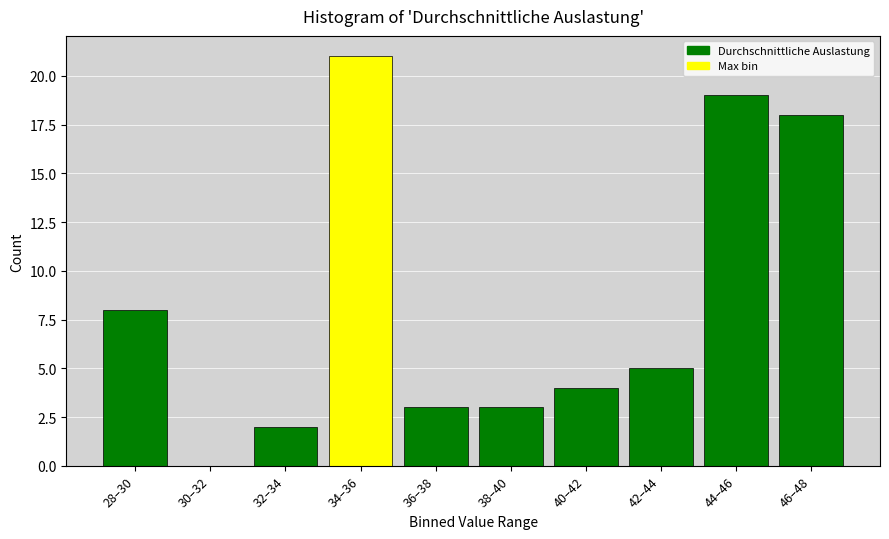

Reading right to left, what are all the values shown in this chart?

46–48=18	44–46=19	42–44=5	40–42=4	38–40=3	36–38=3	34–36=21	32–34=2	30–32=0	28–30=8